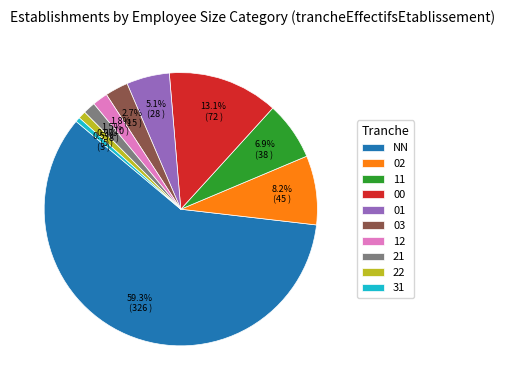

How many segments does this pie chart have?

10